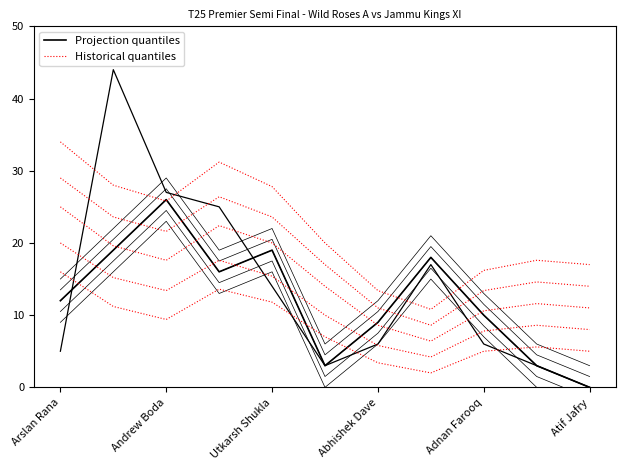

How many lines are shown in the chart?

2